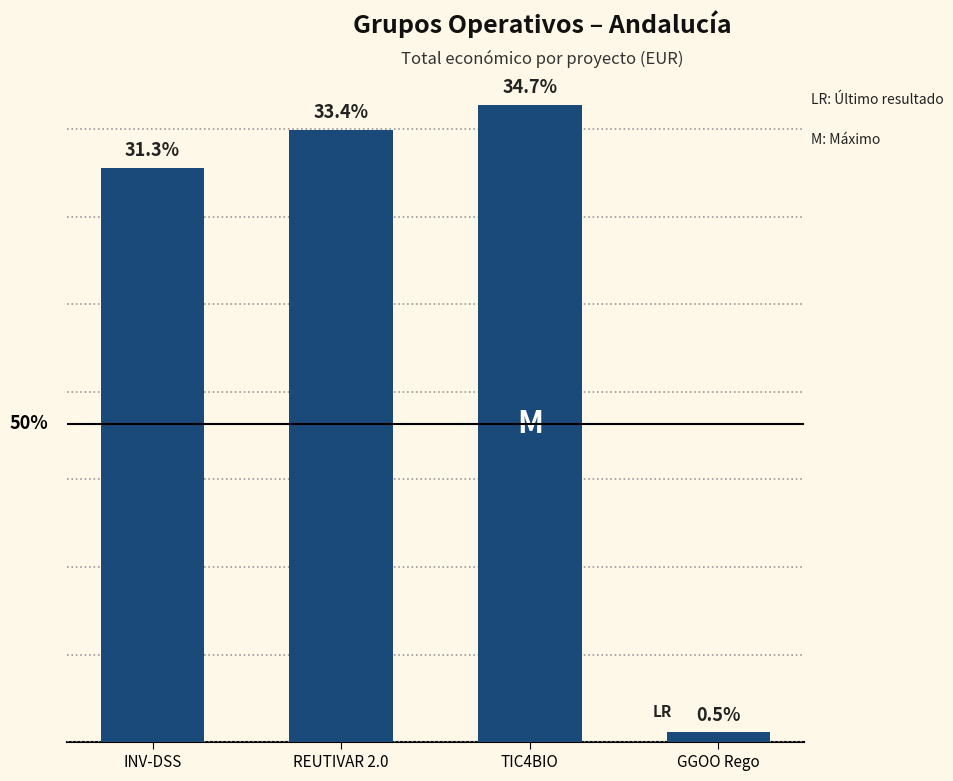

Which has a higher value, REUTIVAR 2.0 or INV-DSS?

REUTIVAR 2.0